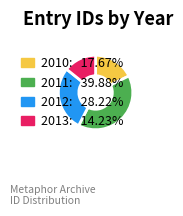

Count the number of slices in the pie.

4